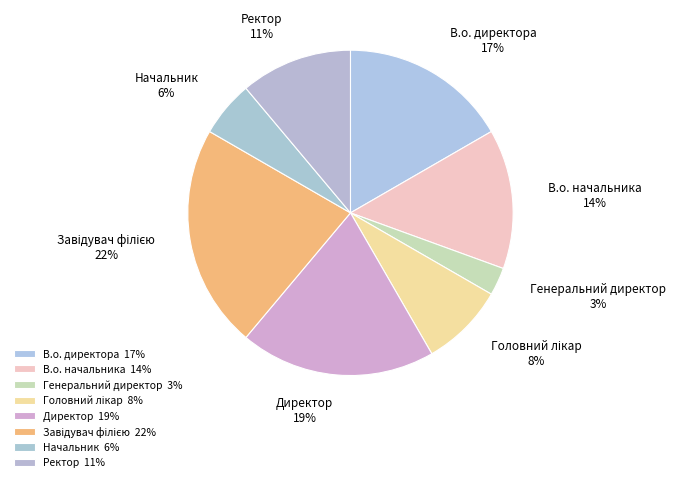

Is there a majority slice in this chart?

No